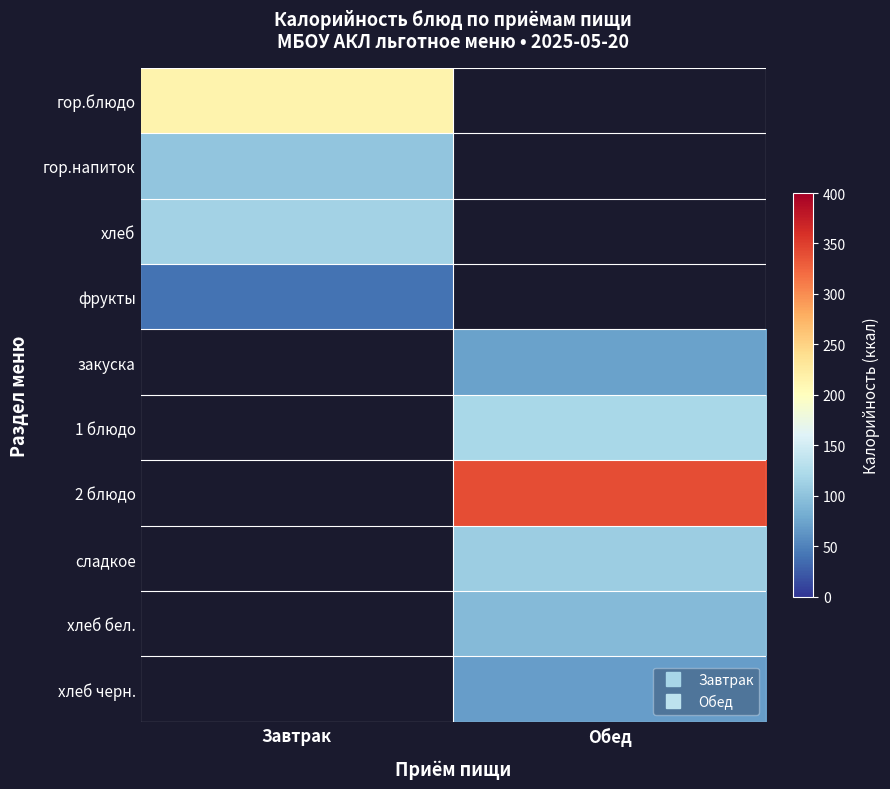

How many values in хлеб бел. are above zero?

1